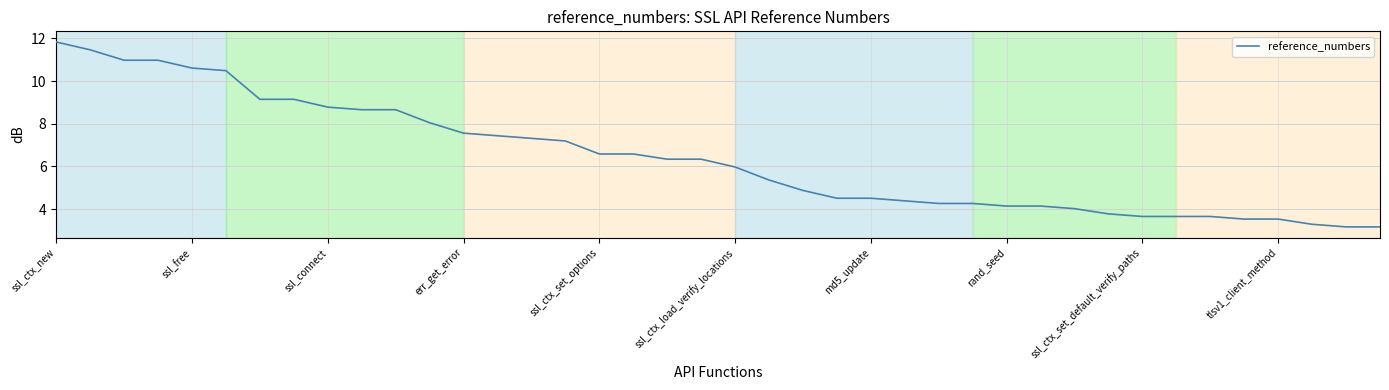

Reading left to right, transcribe all the data shown in this chart.

11.8	11.5	11.0	11.0	10.6	10.5	9.1	9.1	8.8	8.7	8.7	8.0	7.6	7.4	7.3	7.2	6.6	6.6	6.3	6.3	6.0	5.4	4.9	4.5	4.5	4.4	4.3	4.3	4.1	4.1	4.0	3.8	3.7	3.7	3.7	3.5	3.5	3.3	3.2	3.2